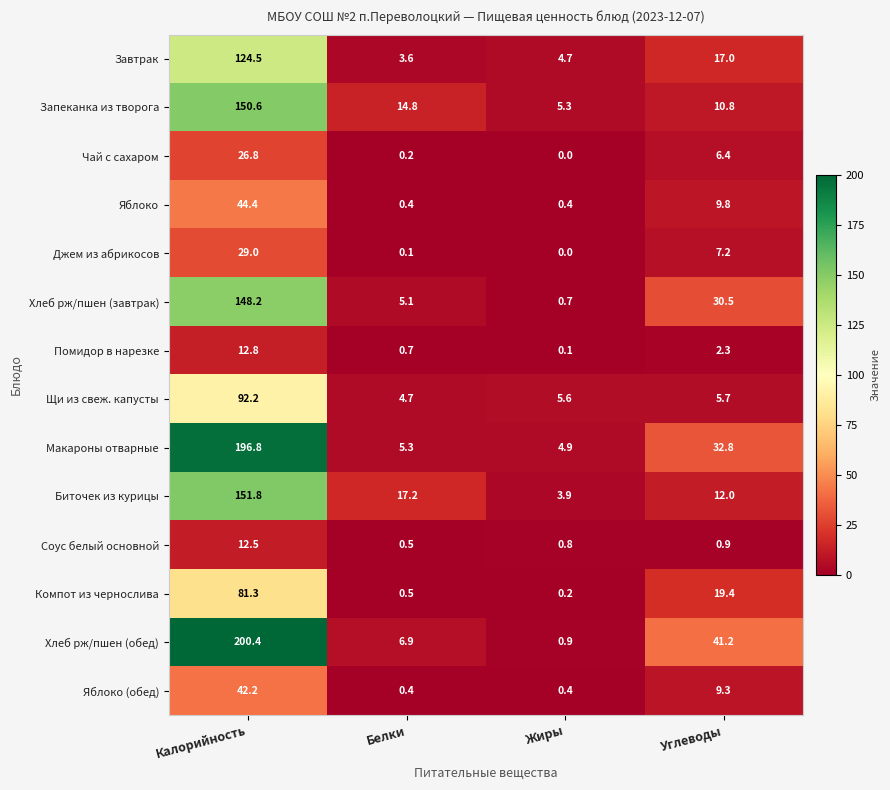

What is the difference between the maximum and minimum values in the Джем из абрикосов series?

29.0